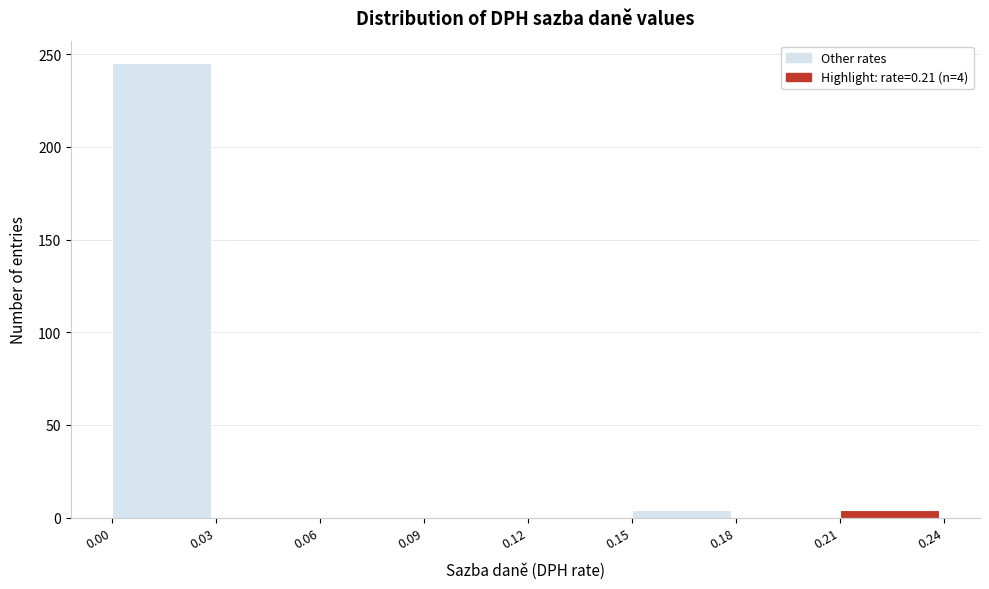

Which range on the x-axis has the tallest bar?

0.00 to 0.03